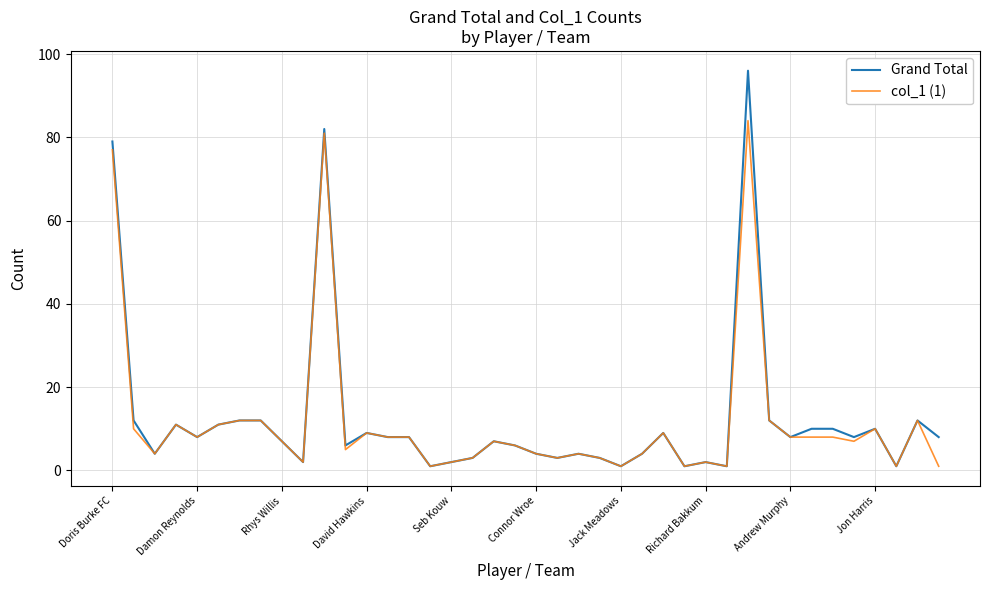

Rank the series by their maximum value, from highest to lowest.

Grand Total, col_1 (1)